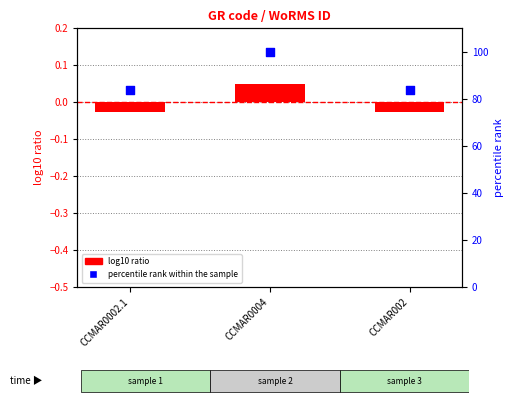

Which series has the widest spread of Y values?

percentile rank within the sample